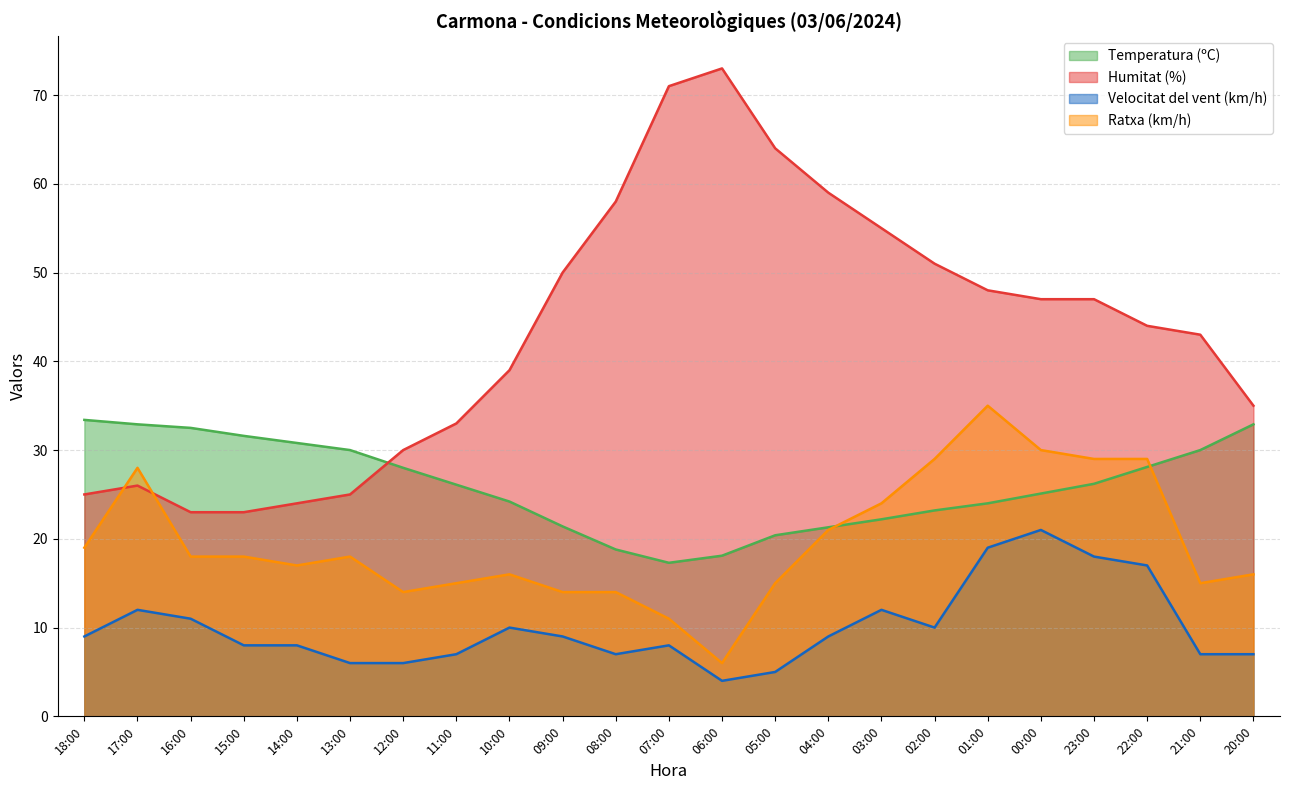

What is the greatest value displayed?

73.0